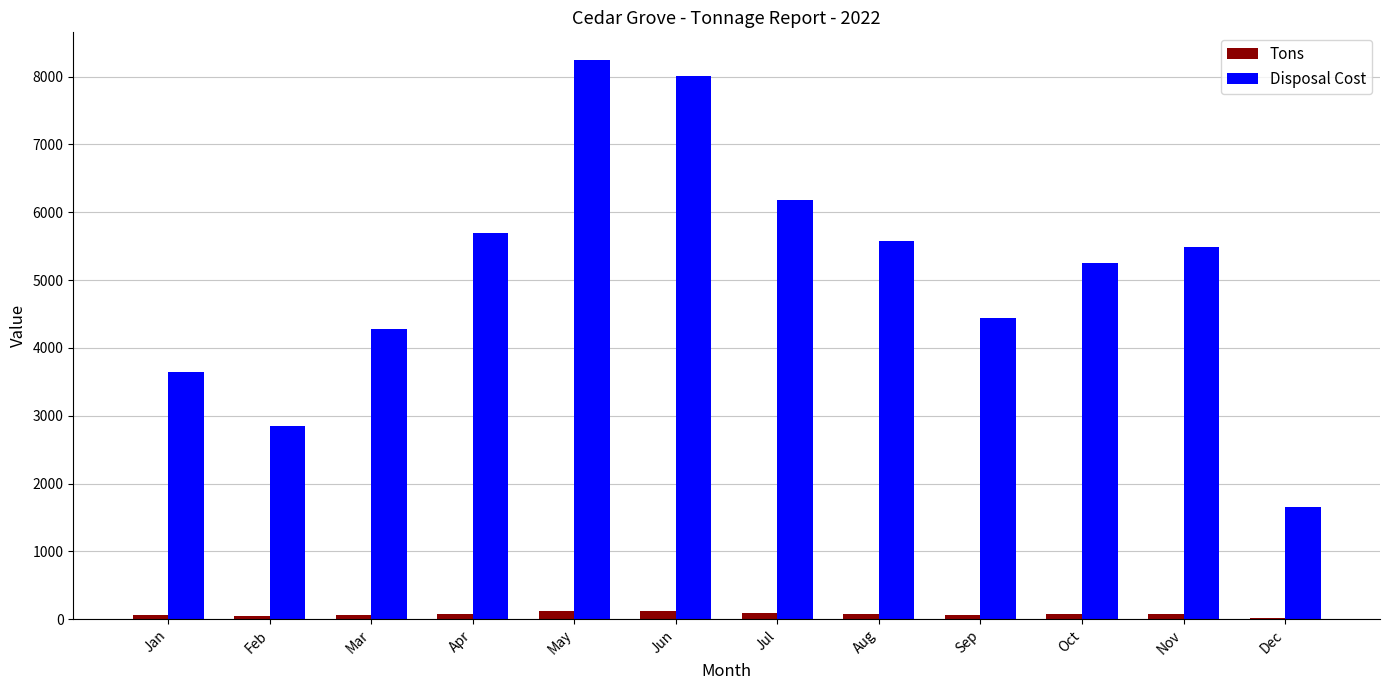

Between Sep and Nov, which series saw the biggest shift?

Disposal Cost